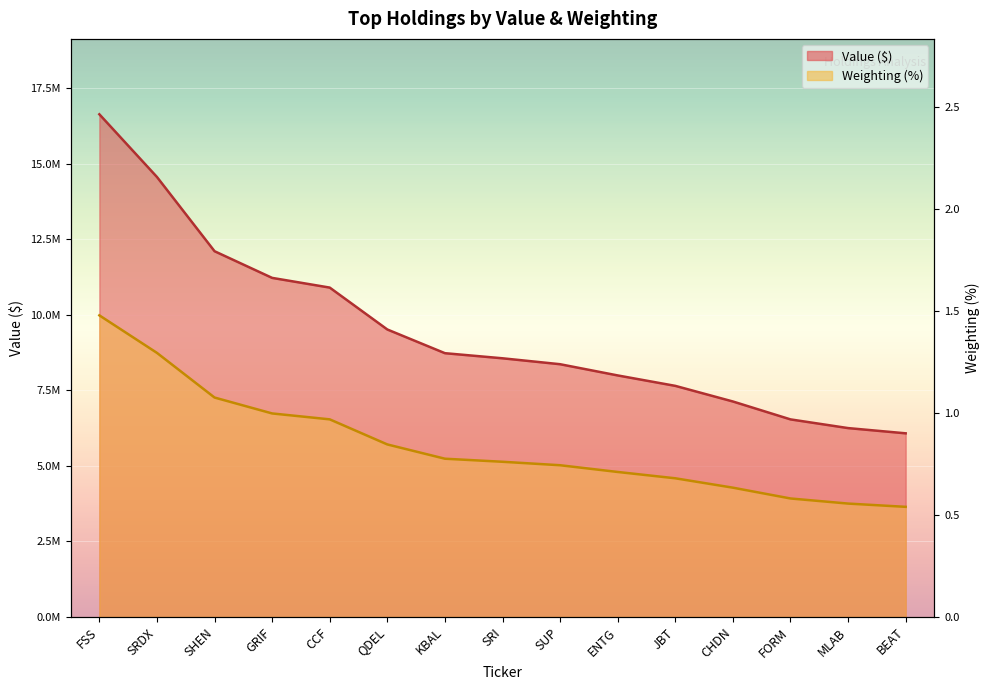

At how many categories does at least one series exceed 12533084?

2